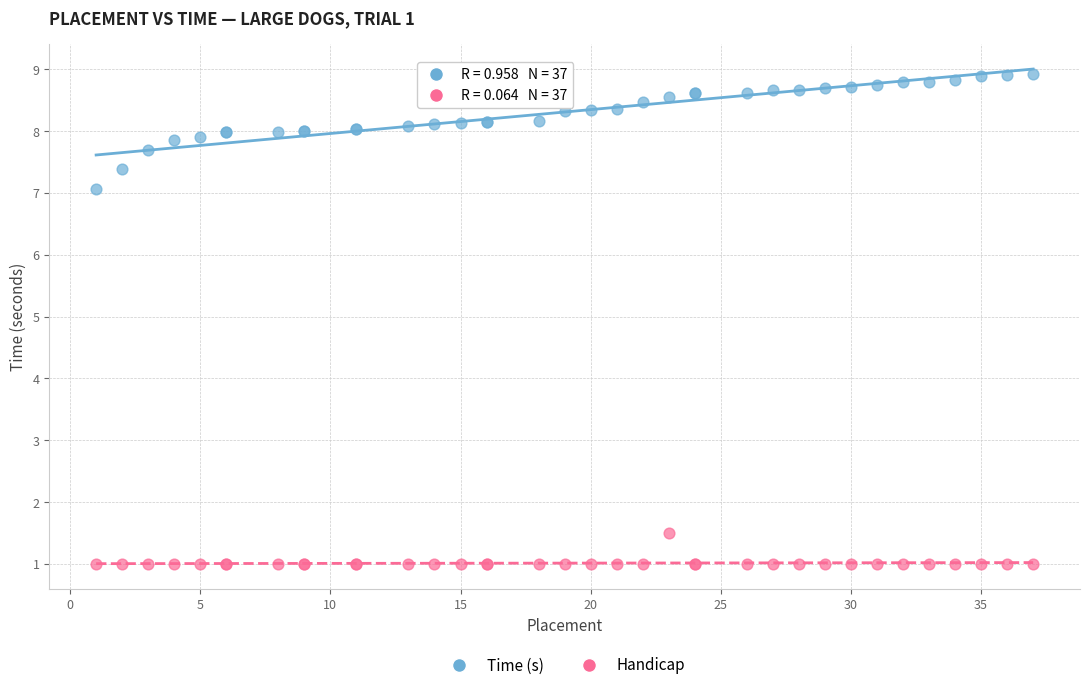

Which series has the widest spread of Y values?

Time (s)